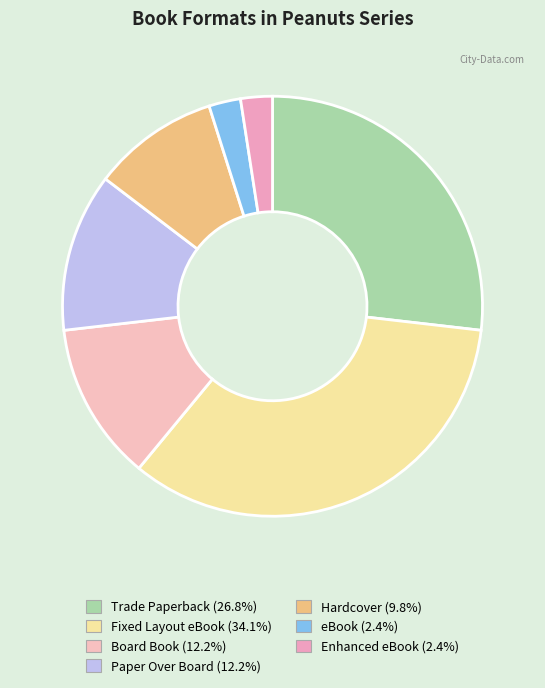

Is it true that Fixed Layout eBook is 34% of the pie?

True